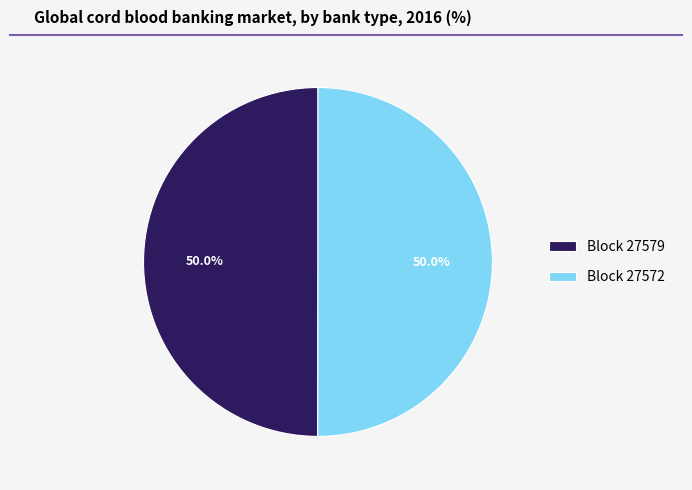

Do Block 27579 and Block 27572 together represent more than half of the pie?

Yes